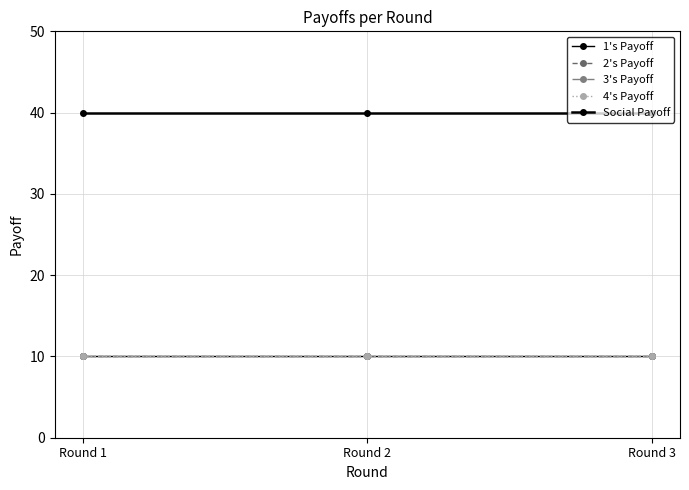

Is this an area chart (filled region under the line)?

No